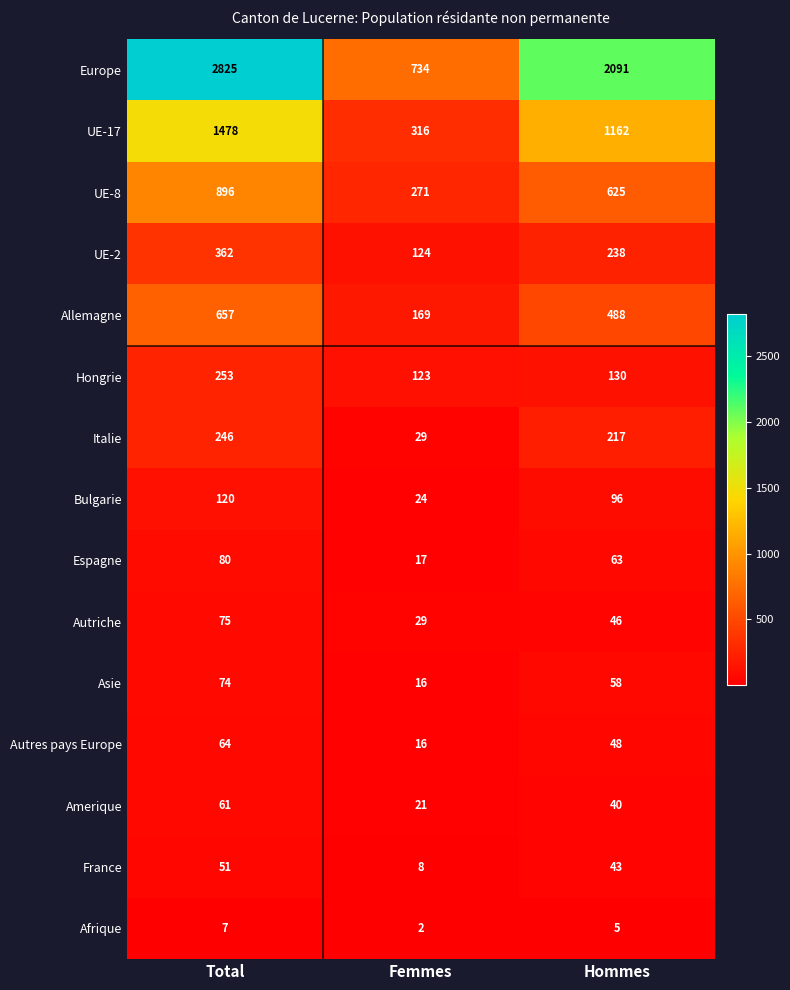

Where does the Afrique series first go above 5?

Total